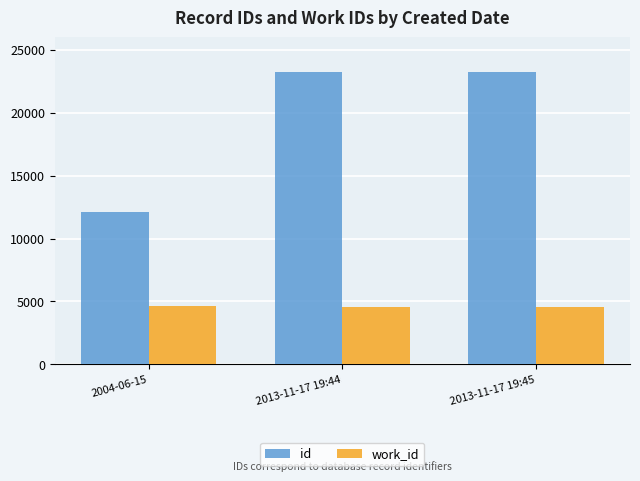

Rank the series at 2013-11-17 19:44 from highest to lowest value.

id, work_id